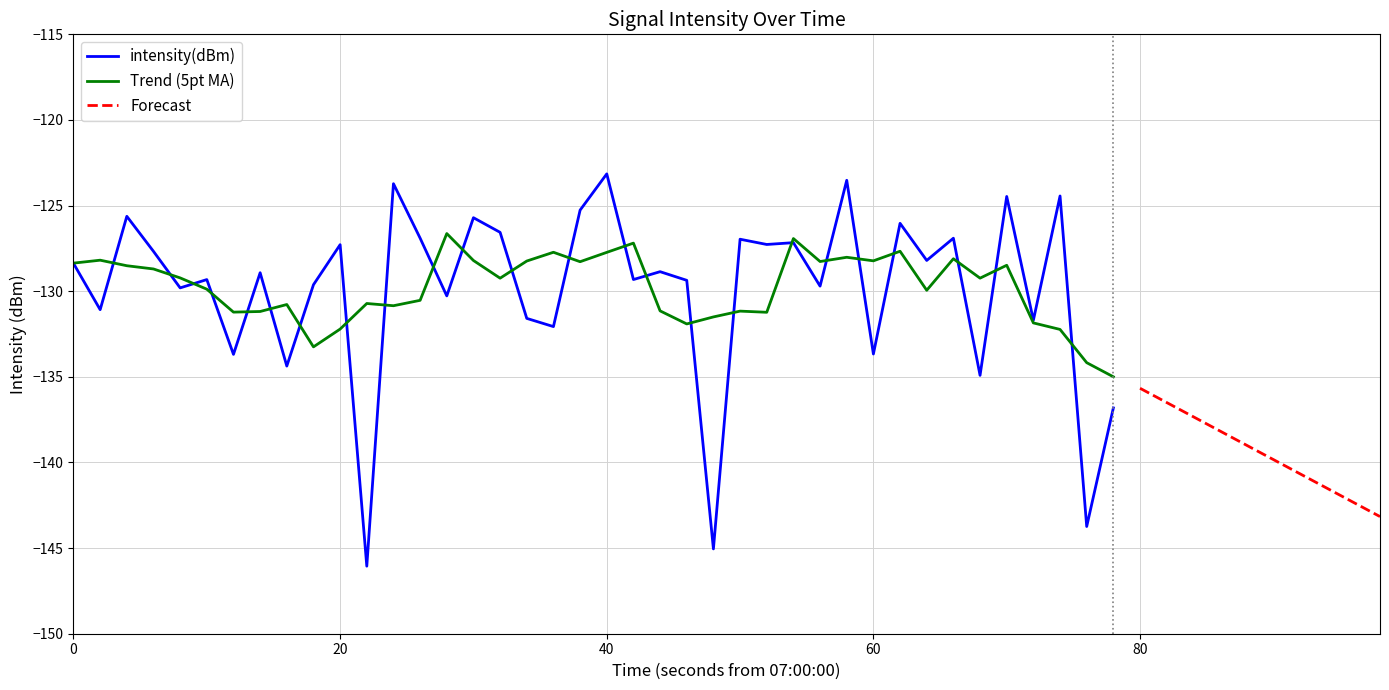

What is the difference between the maximum and minimum values?

22.9